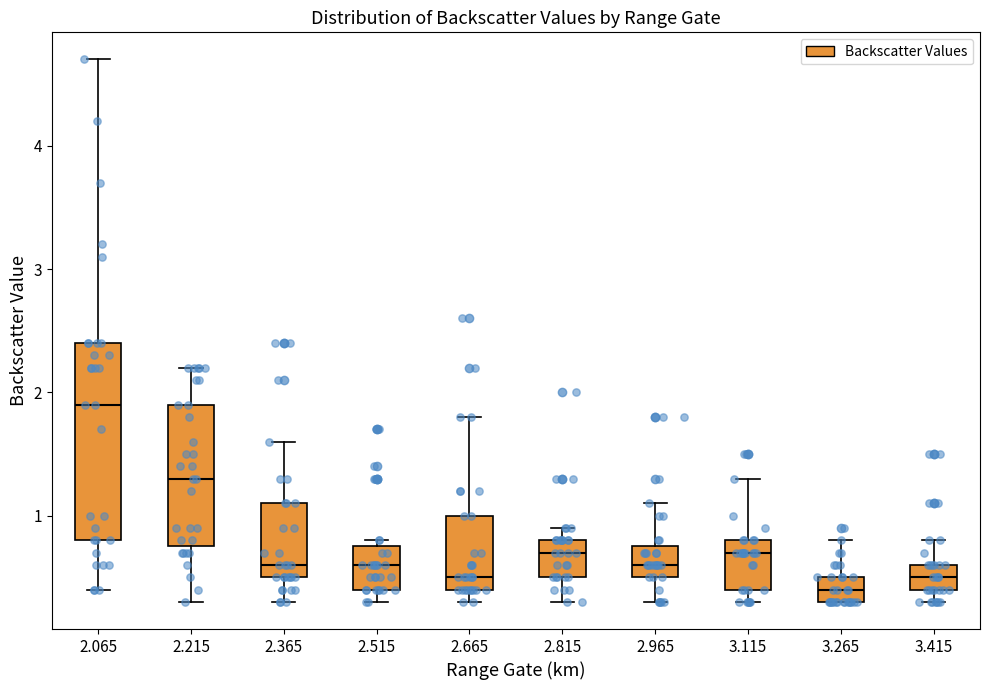

Which box is the tallest, from its lower edge to its upper edge?

2.065